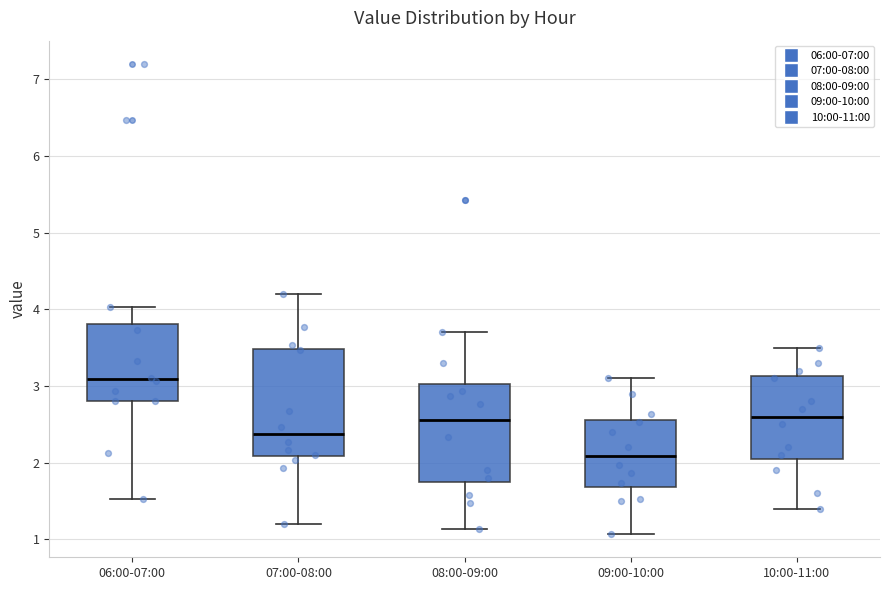

Where does the median line of the box for 06:00-07:00 sit on the y-axis? The values are not printed on the chart, so give them approximately, as read against the axis.

3.1